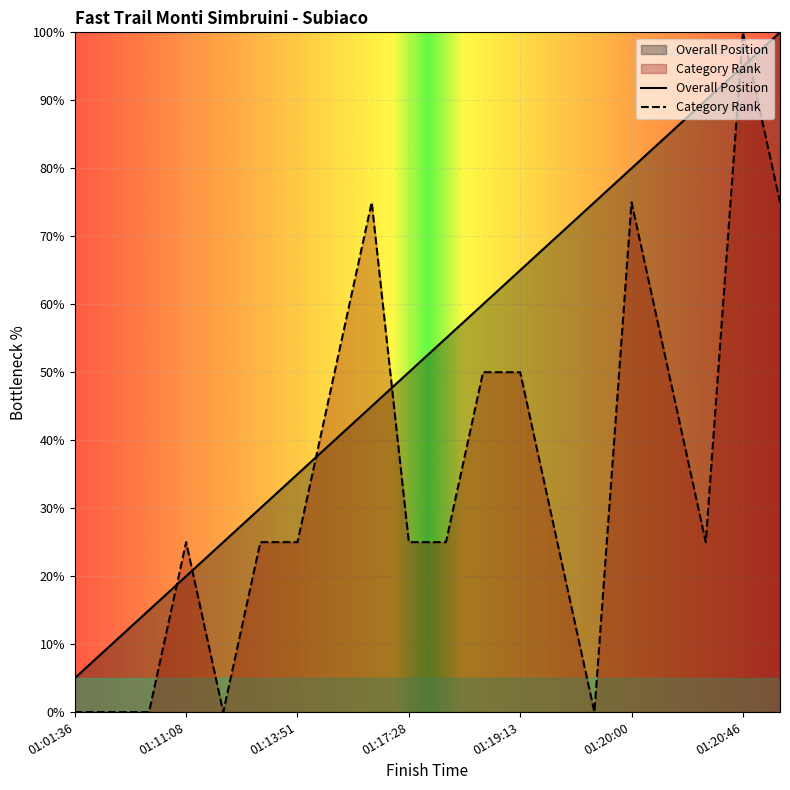

Reading left to right, list all the values displayed in this chart.

Position: 5.0	10.0	15.0	20.0	25.0	30.0	35.0	40.0	45.0	50.0	55.0	60.0	65.0	70.0	75.0	80.0	85.0	90.0	95.0	100.0
Category Rank: 0.0	0.0	0.0	25.0	0.0	25.0	25.0	50.0	75.0	25.0	25.0	50.0	50.0	25.0	0.0	75.0	50.0	25.0	100.0	75.0